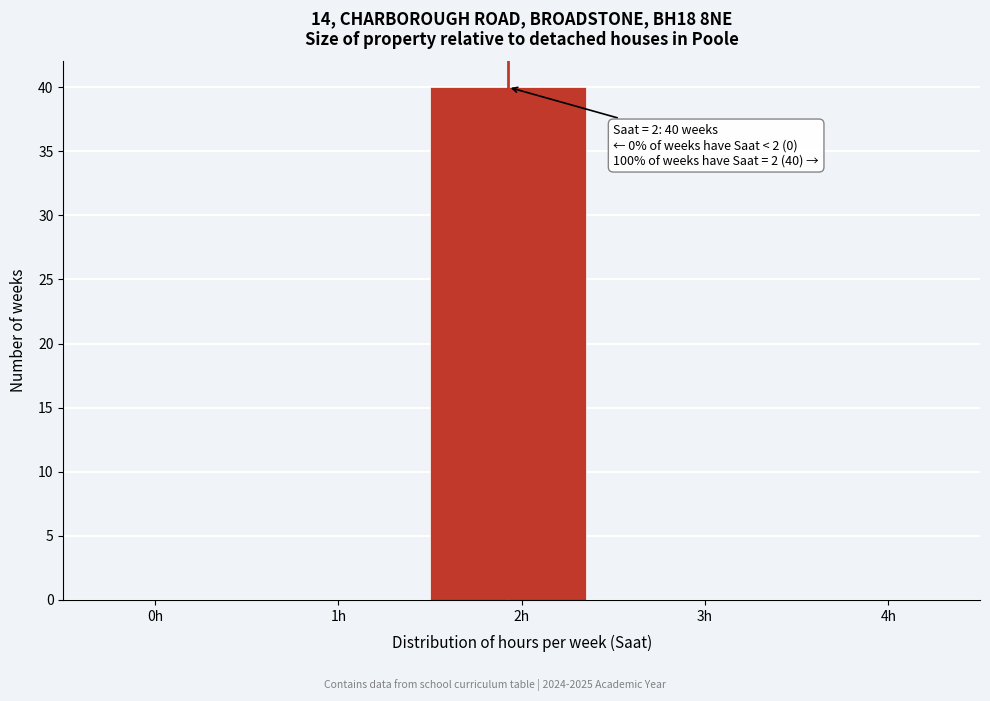

Reading left to right, what are all the values shown in this chart?

0h=0	1h=0	2h=40	3h=0	4h=0